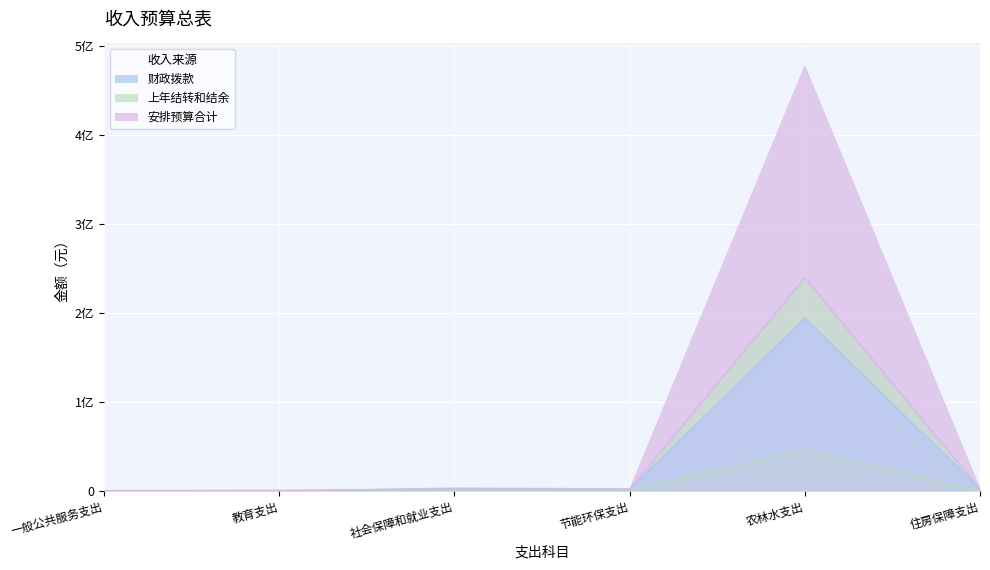

At which category does 财政拨款 reach its first local peak?

社会保障和就业支出